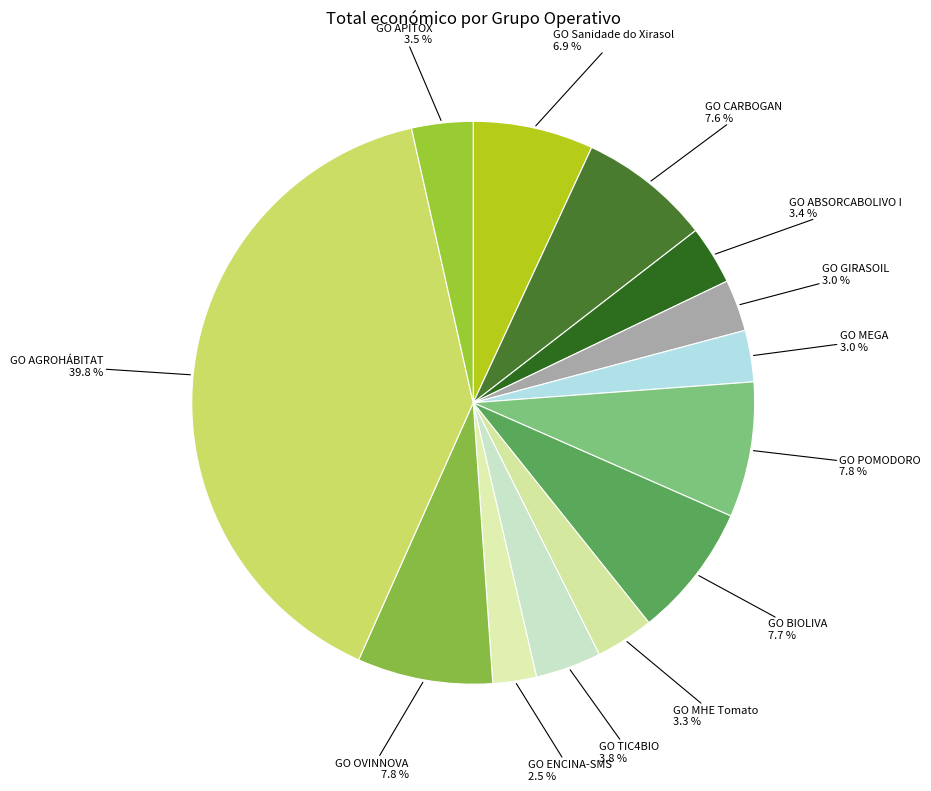

Is there a majority slice in this chart?

No